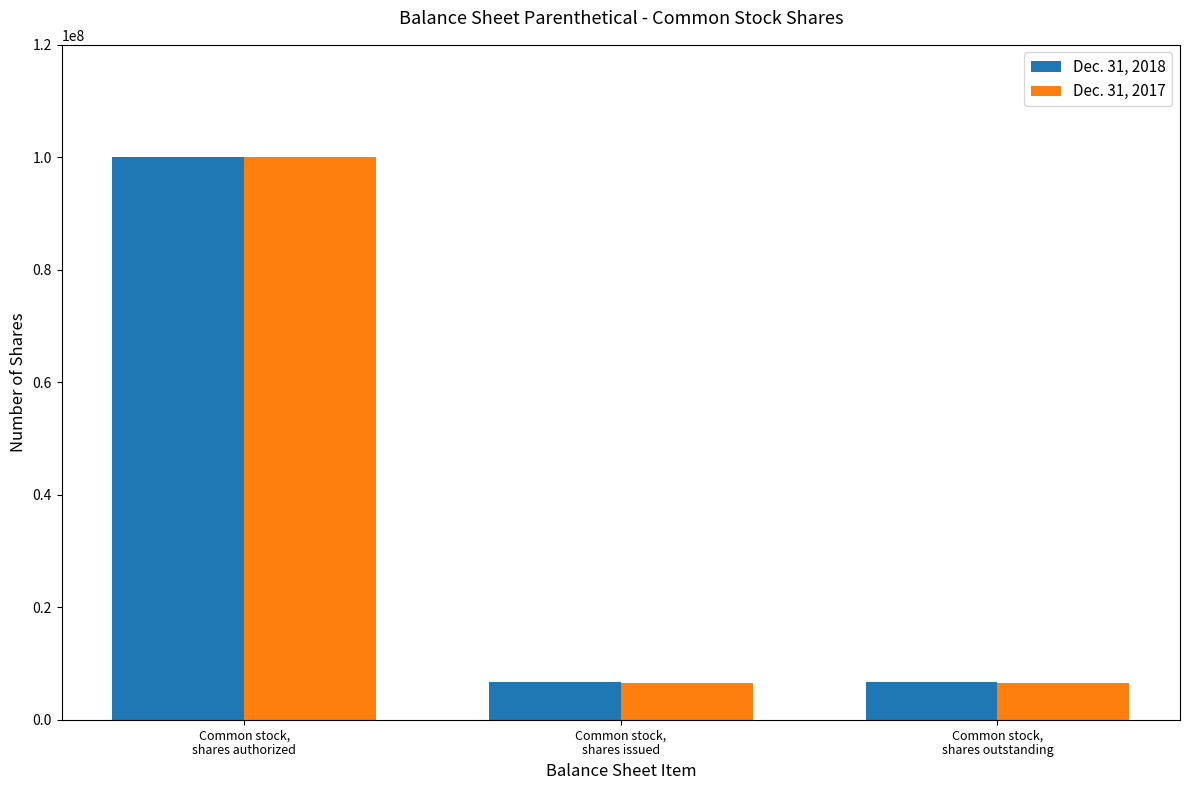

What is the difference between the highest and lowest values at Common stock,
shares outstanding?

231667